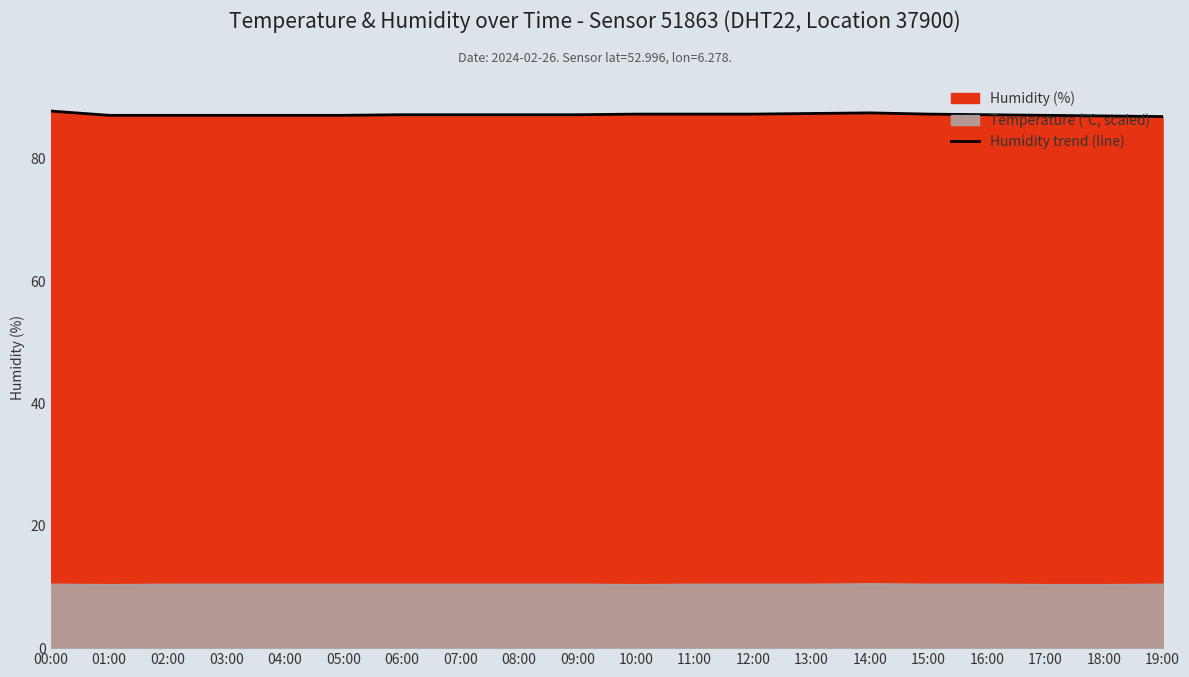

Reading left to right, list all the values displayed in this chart.

87.8	87.1	87.1	87.1	87.1	87.1	87.2	87.2	87.2	87.2	87.3	87.3	87.3	87.4	87.5	87.3	87.2	87.1	87.0	86.9